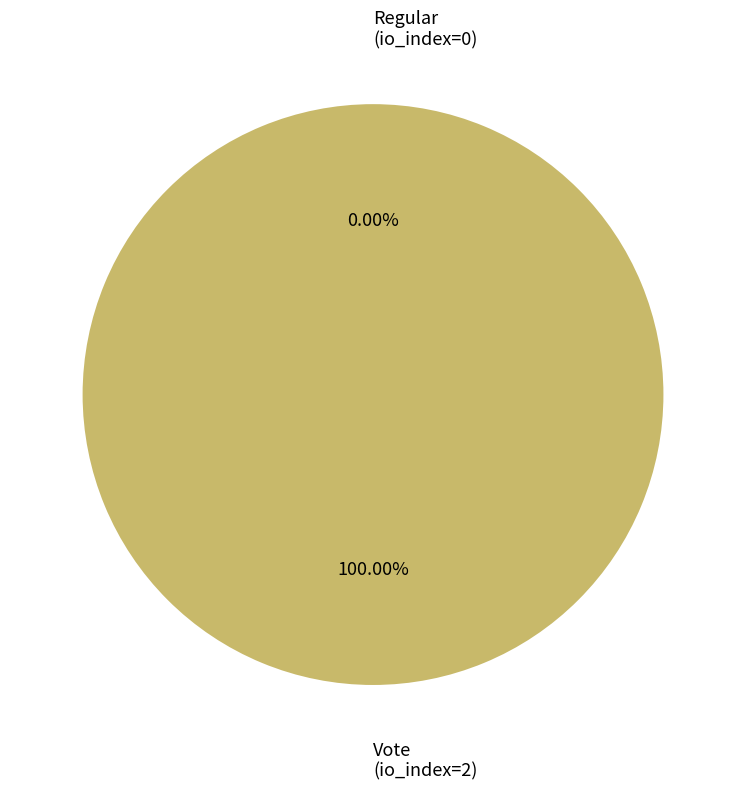

How many slices are in this pie chart?

2